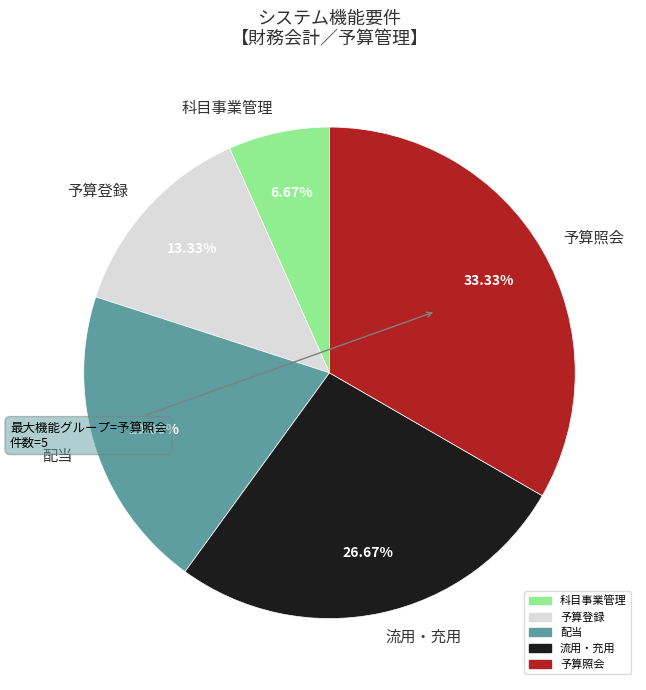

Does 予算登録 account for over 50% of the chart?

No